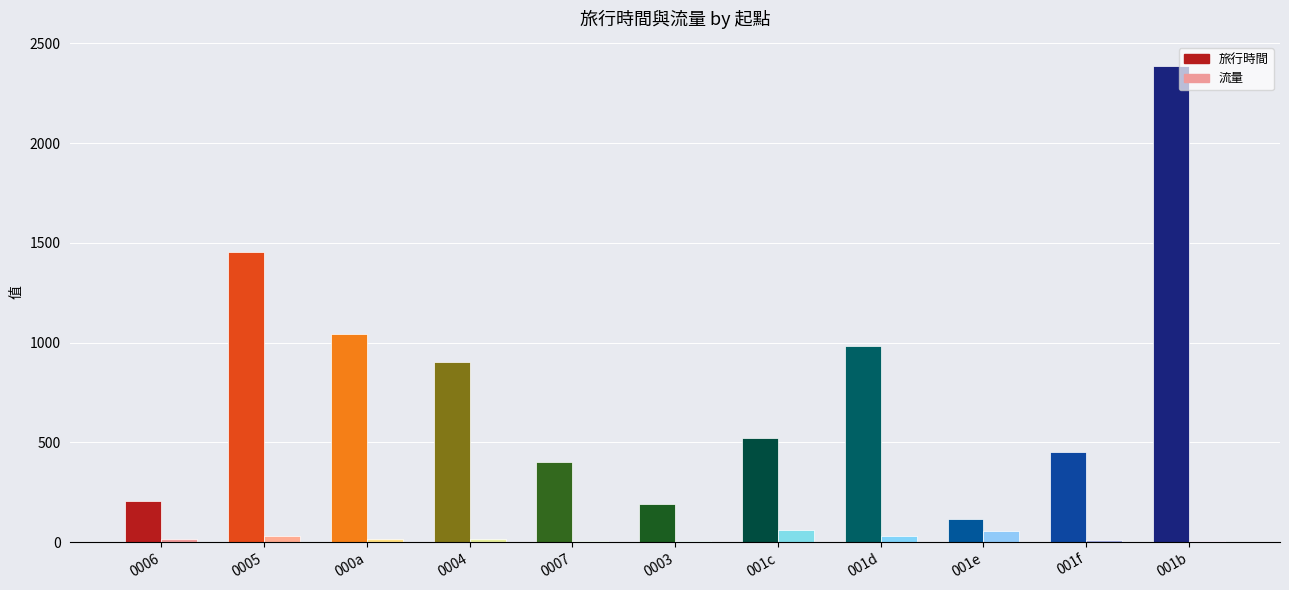

The 旅行時間 series shows 404 at 0007. True or false?

True